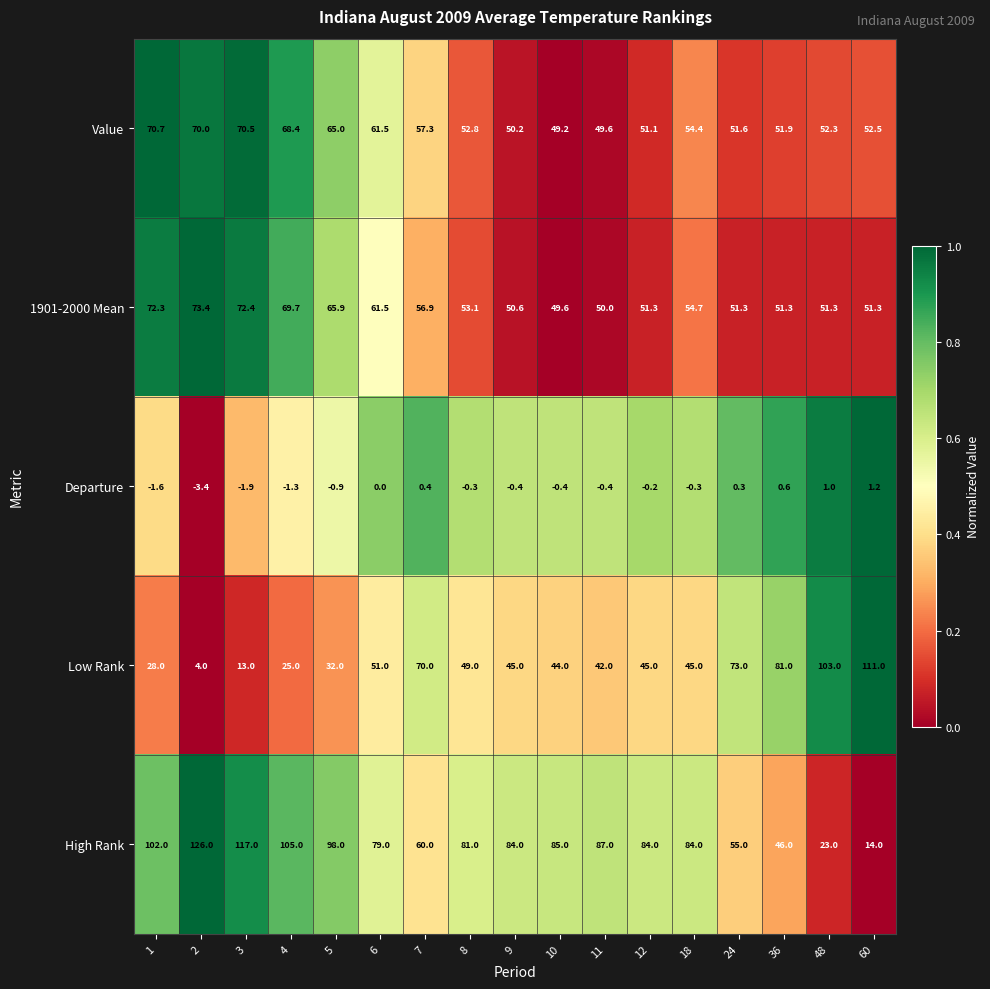

The value of 1901-2000 Mean at 10 is 49.6. True or false?

True